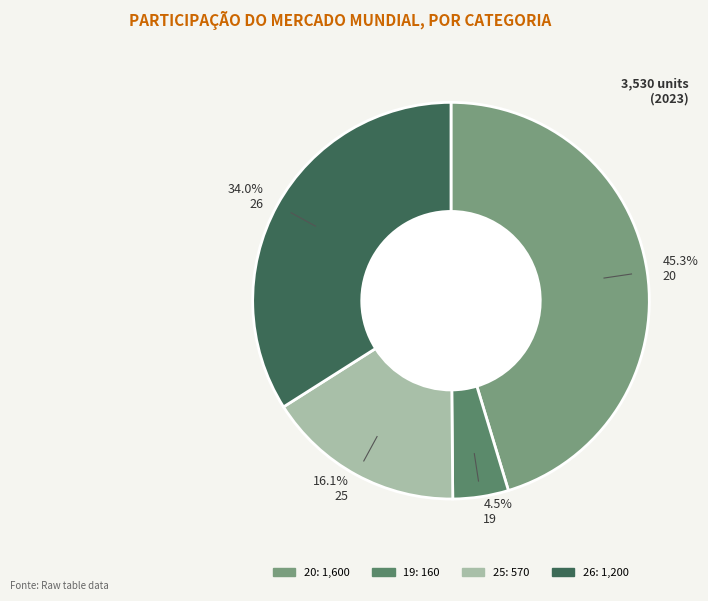

How many slices are in this pie chart?

4